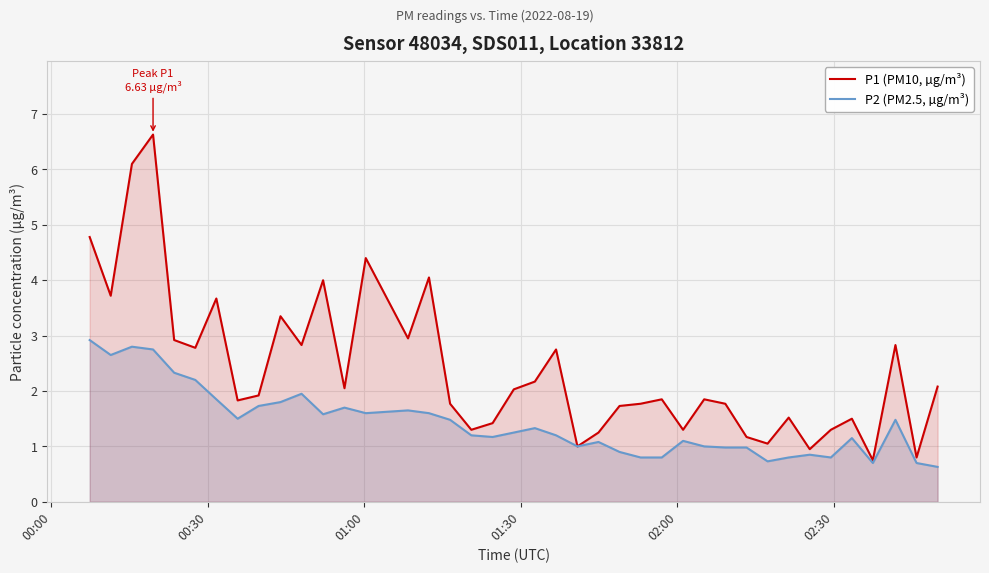

Which series has the widest spread of values?

P1 (PM10, µg/m³)